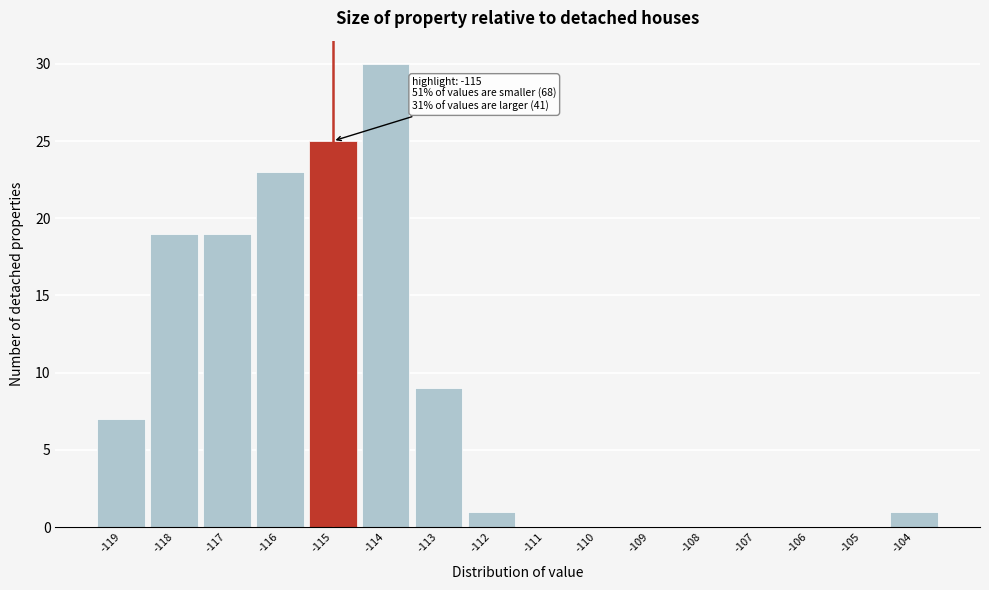

Which range on the x-axis has the tallest bar?

-114.5 to -113.5